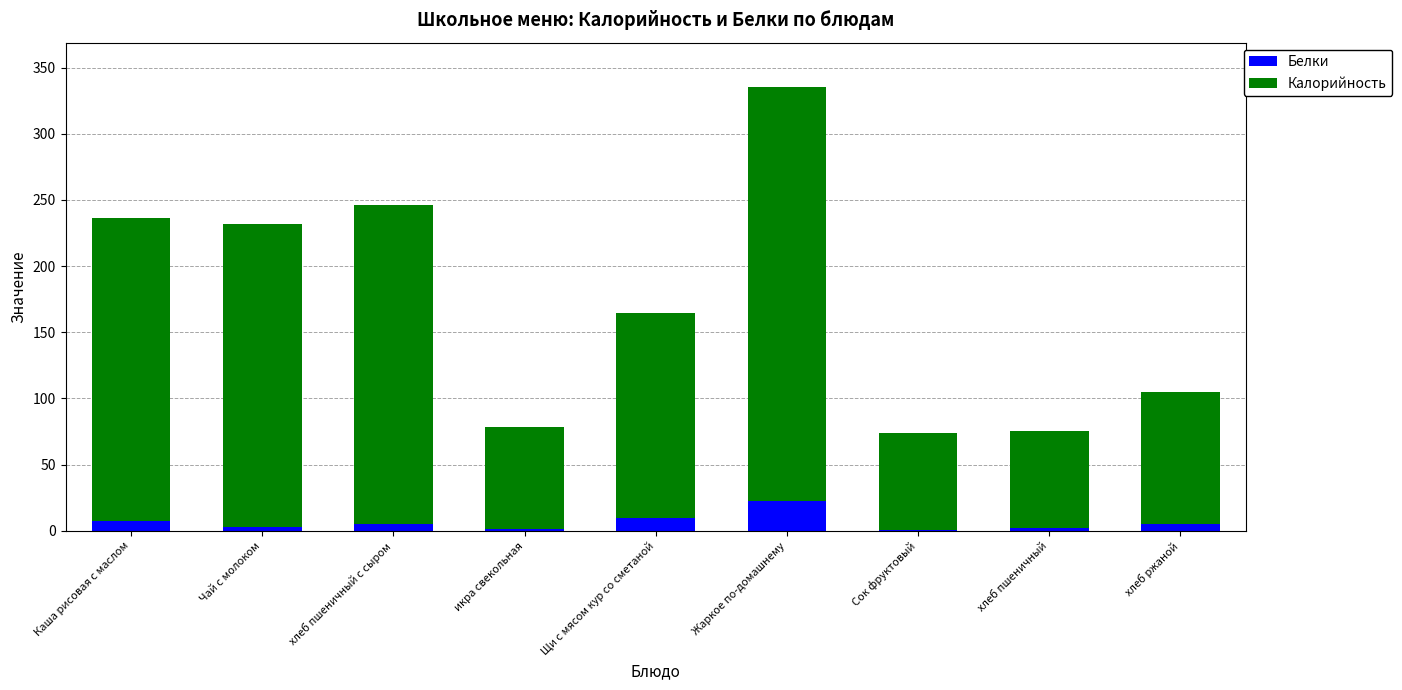

At which category is the sum across all series the highest?

Жаркое по-домашнему